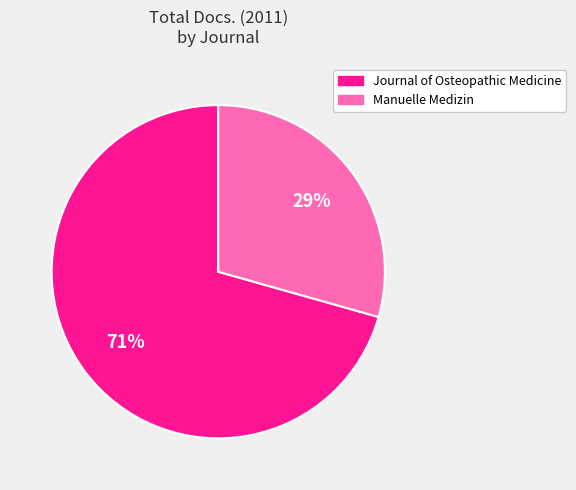

Between Journal of Osteopathic Medicine and Manuelle Medizin, which is larger?

Journal of Osteopathic Medicine